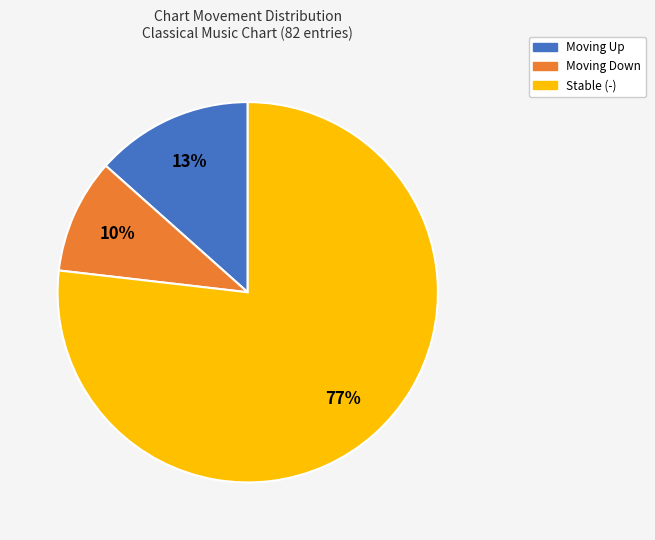

Does any single category account for the majority?

Yes